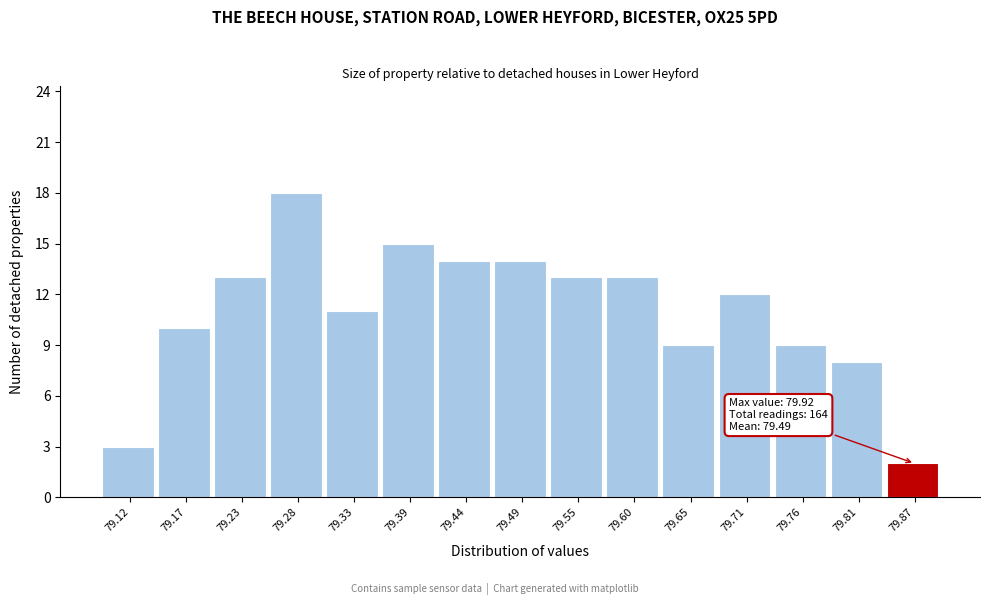

Reading right to left, what are all the values shown in this chart?

79.87=2	79.81=8	79.76=9	79.71=12	79.65=9	79.60=13	79.55=13	79.49=14	79.44=14	79.39=15	79.33=11	79.28=18	79.23=13	79.17=10	79.12=3